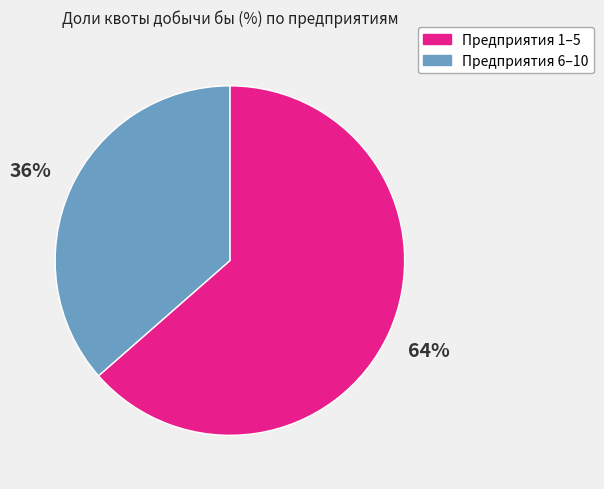

Does any single category account for the majority?

Yes